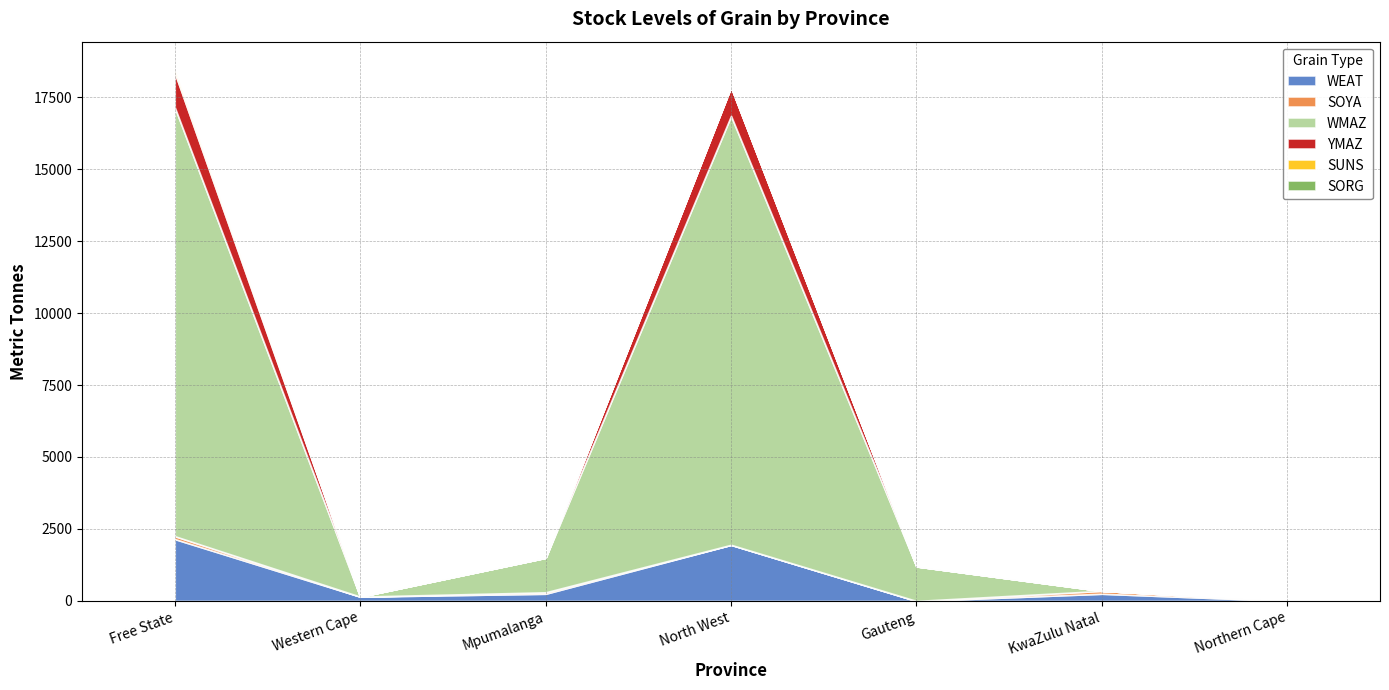

What is the difference between the highest and lowest values at KwaZulu Natal?

250